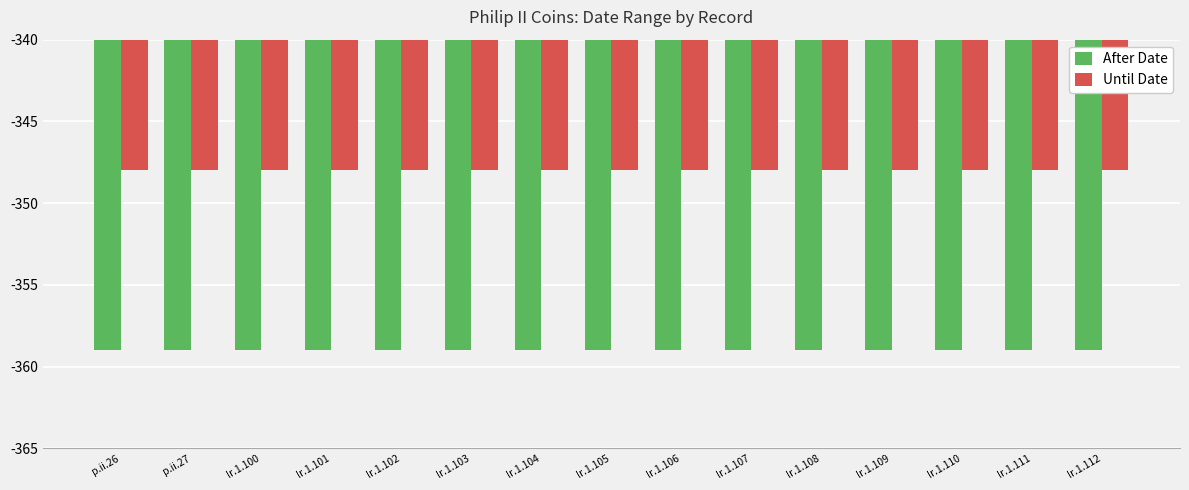

How many data points does each series have?

15